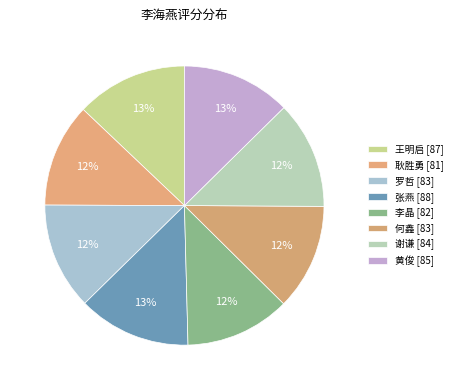

Count the number of slices in the pie.

8